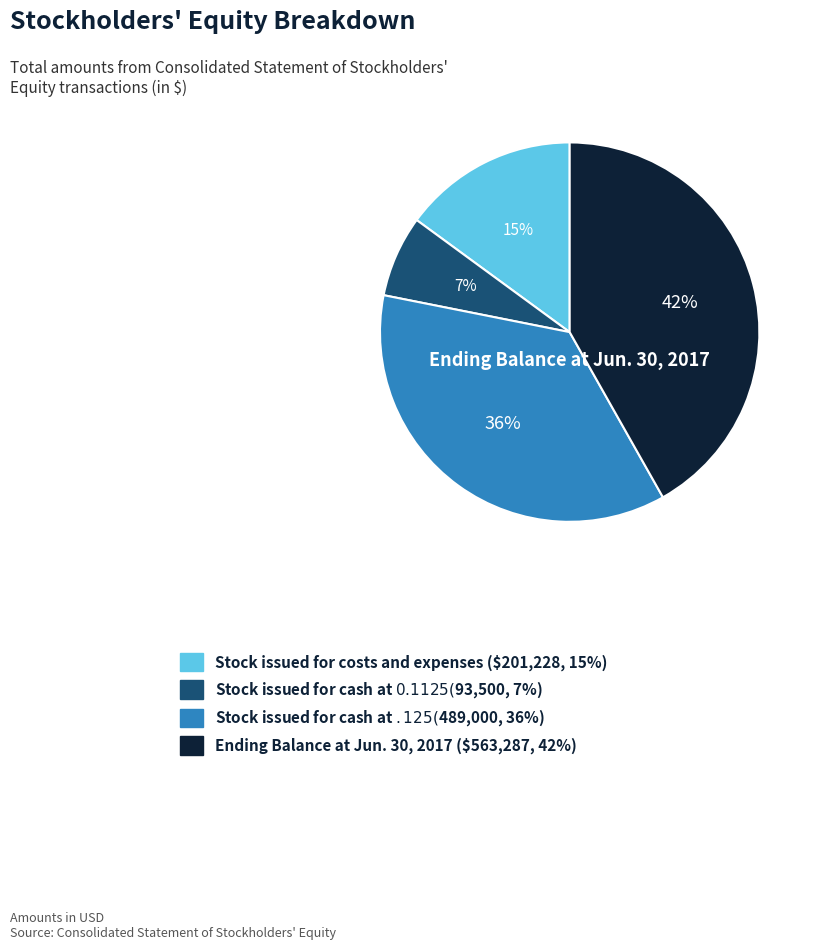

To the nearest percent, what percentage of the pie is Stock issued for cash at $0.1125?

7%